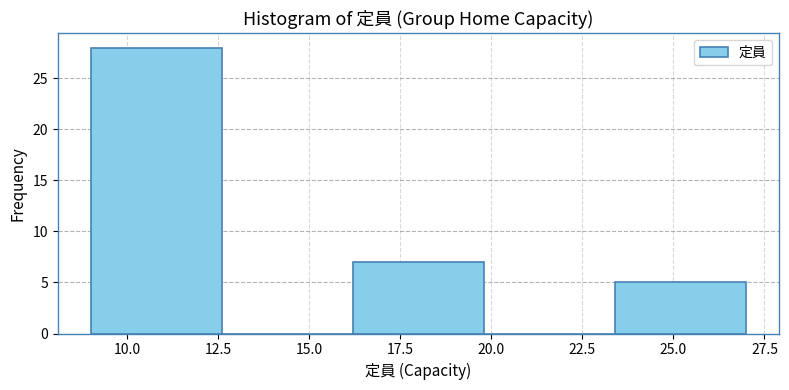

Reading left to right, list every bar in this chart as the range it spans on the x-axis followed by its height. Neither the bar edges nor the heights are printed on the chart, so give them approximately, as read against the axes.

9.0 to 12.6: 28
12.6 to 16.2: 0
16.2 to 19.8: 7
19.8 to 23.4: 0
23.4 to 27.0: 5